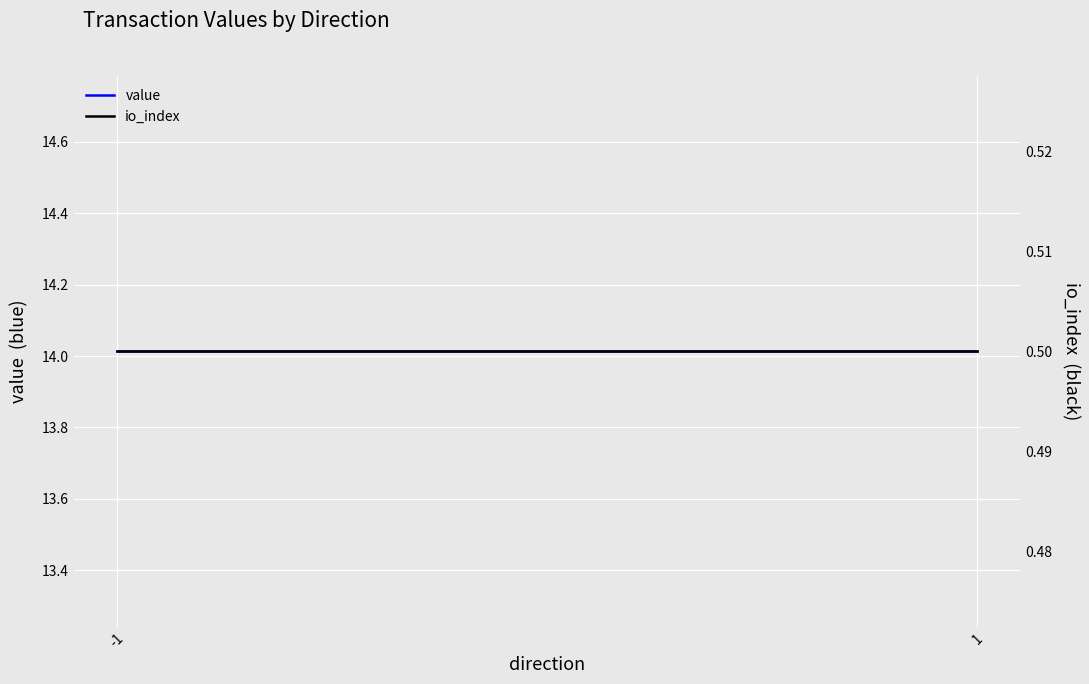

True or false: value has a value of 21.9 at 1.

False